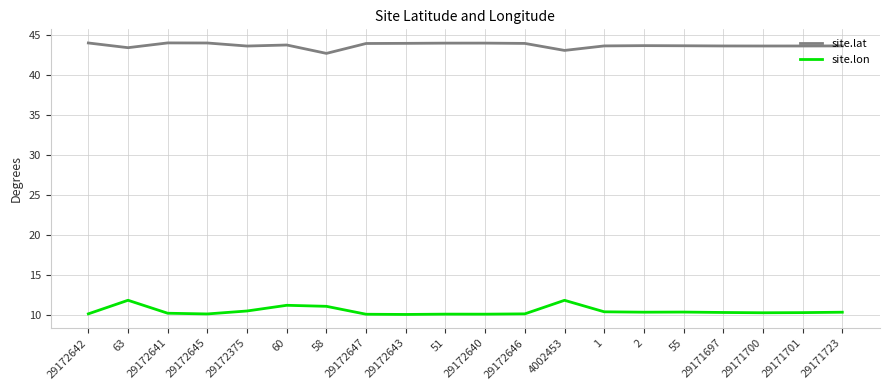

True or false: site.lon has a value of 10.4 at 29171723.

True